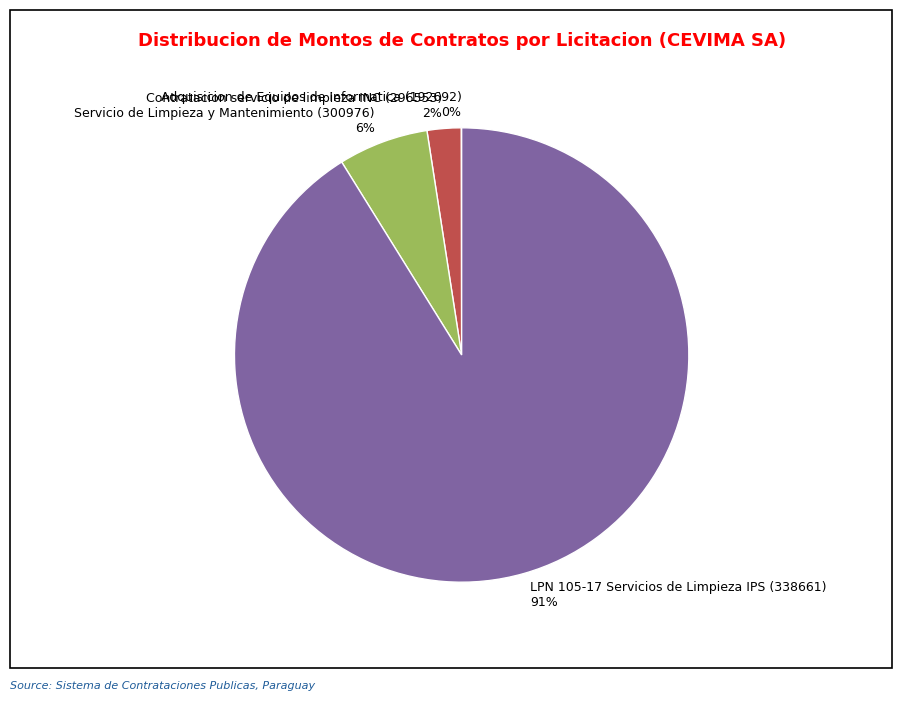

The LPN 105-17 Servicios de Limpieza IPS (338661) slice represents 99% of the pie. True or false?

False